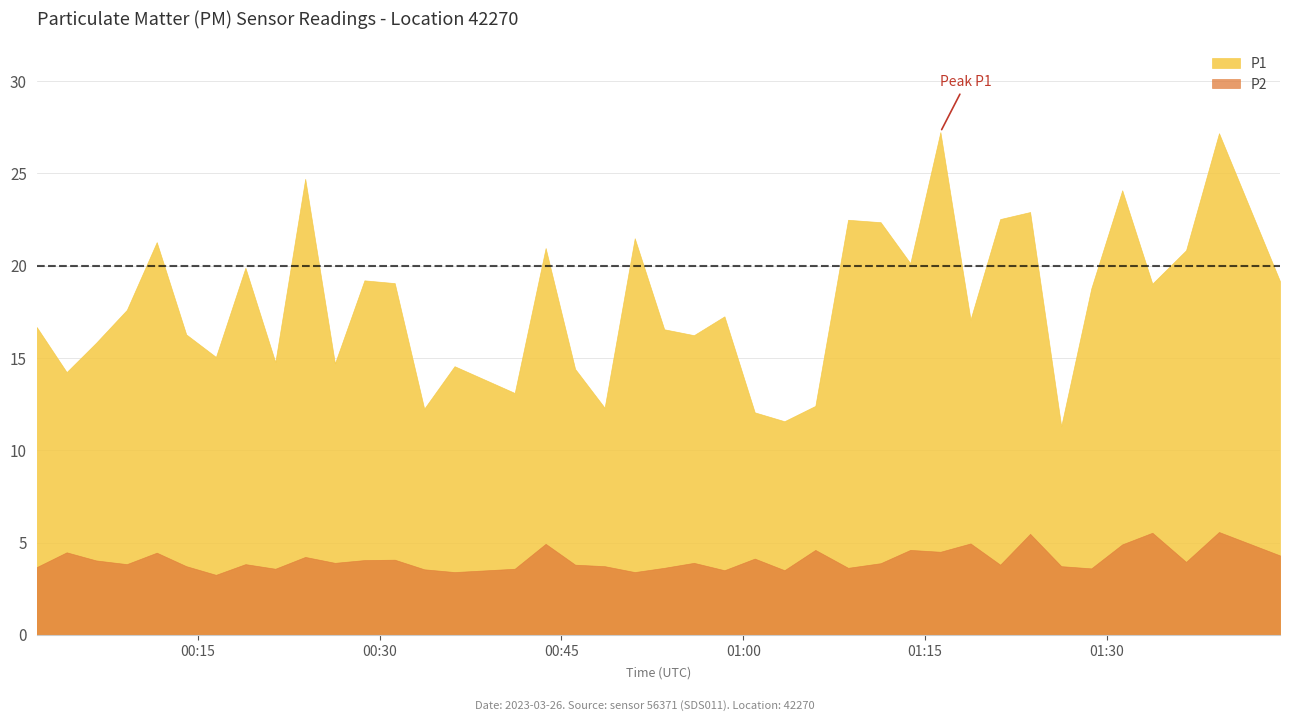

What is the maximum value for P2?

5.6